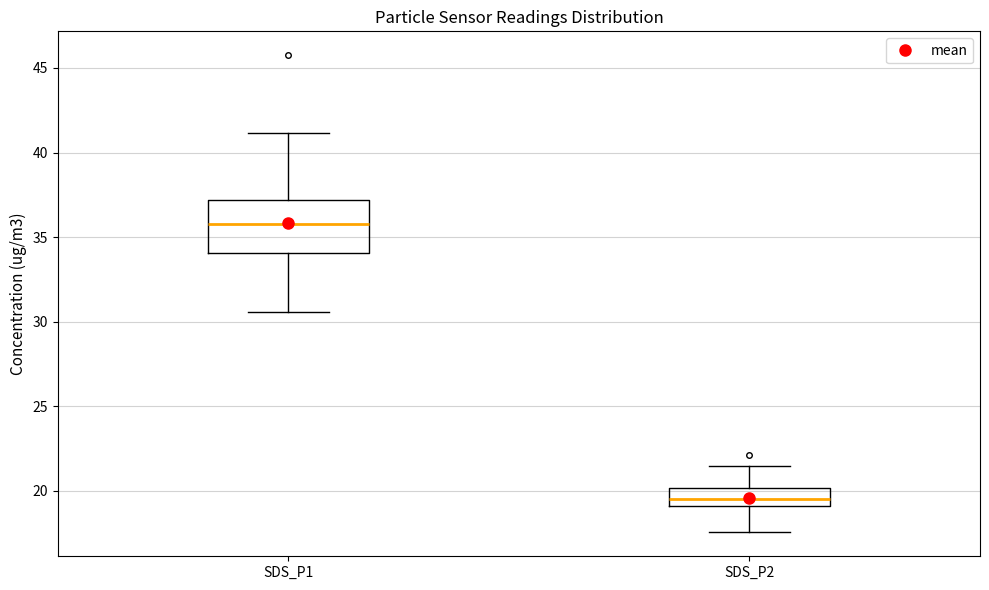

Comparing the boxes themselves (not the whiskers), which one is the tallest?

SDS_P1